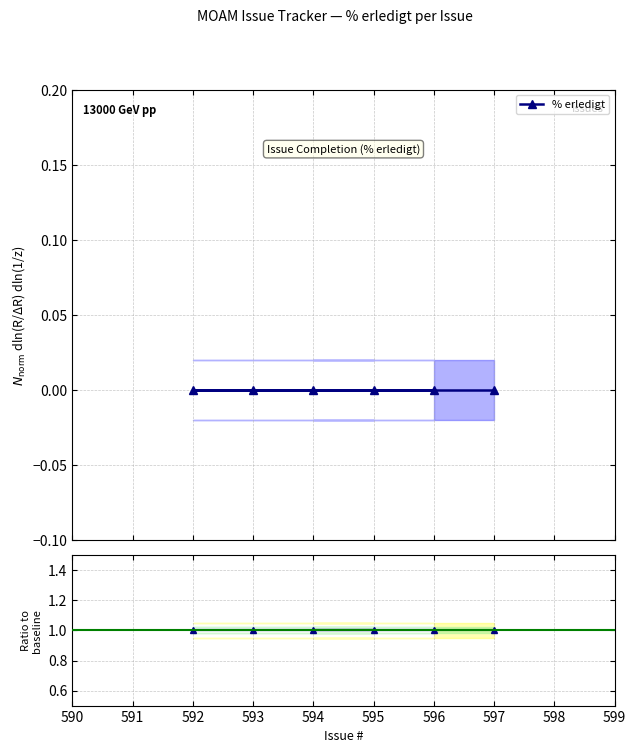

True or false: Ratio to baseline and % erledigt intersect in this chart.

False